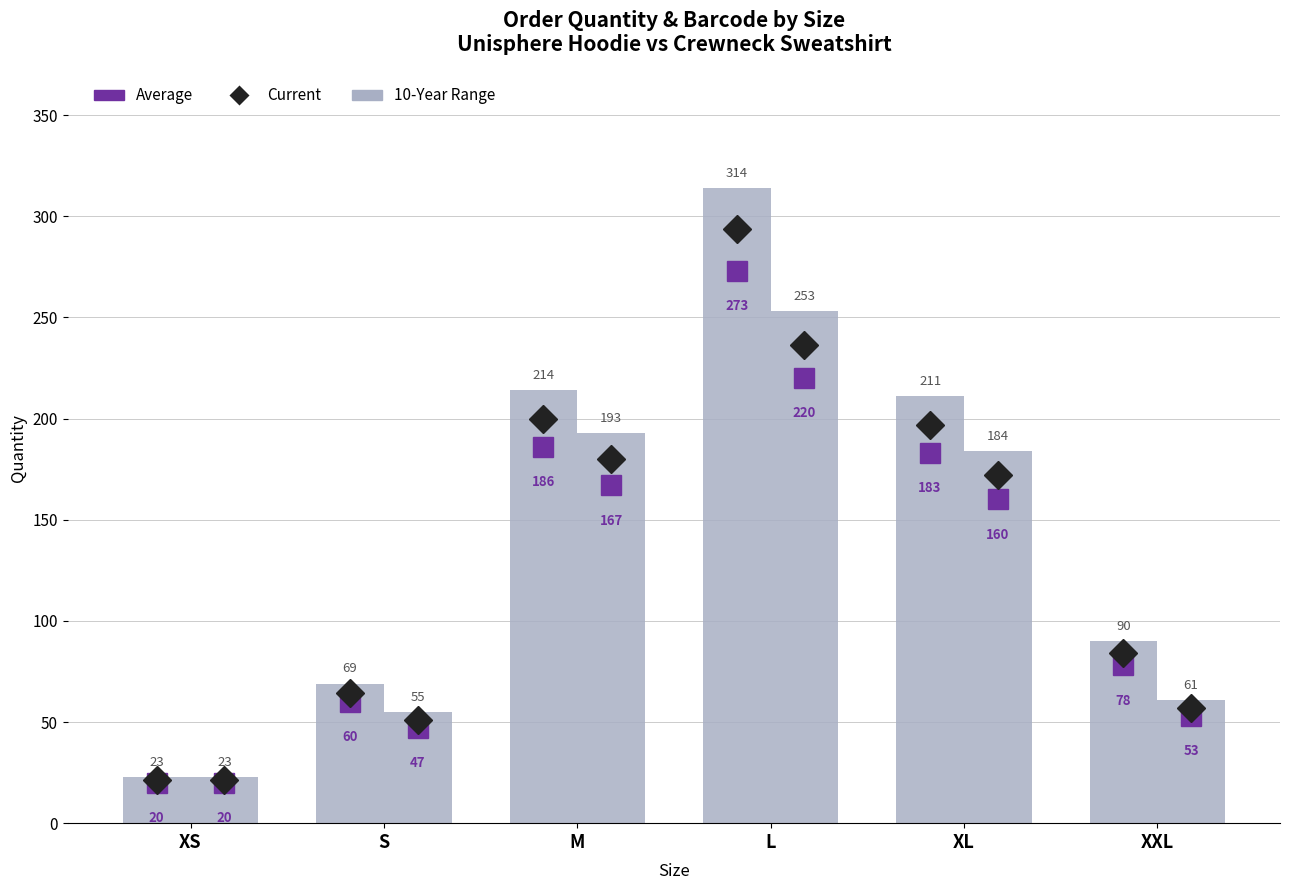

Which has a higher value, XS or S?

S